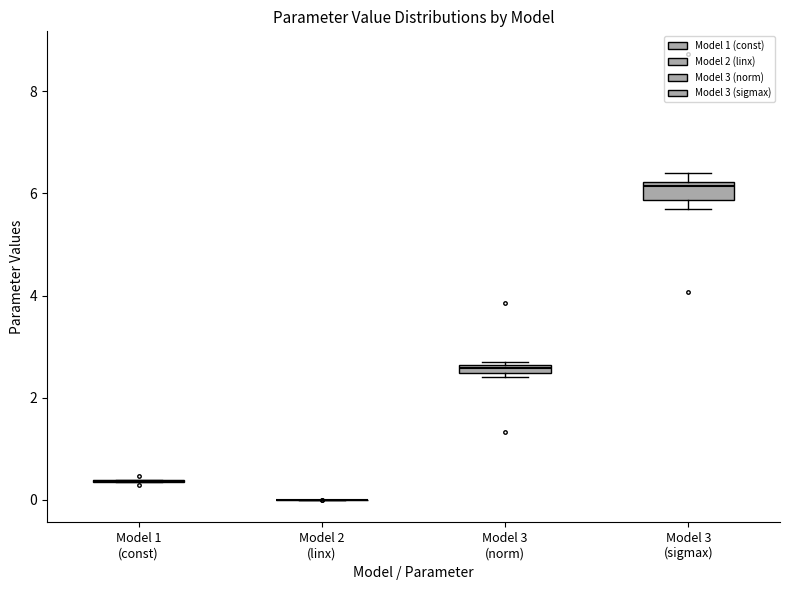

Comparing the boxes themselves (not the whiskers), which one is the tallest?

Model 3 (sigmax)